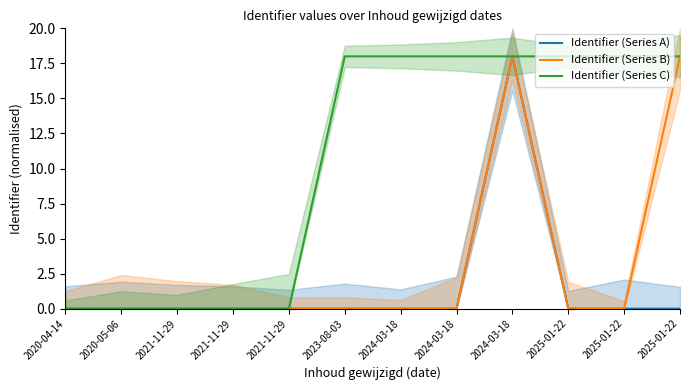

Which series has the largest total across all categories?

Identifier (Series C)